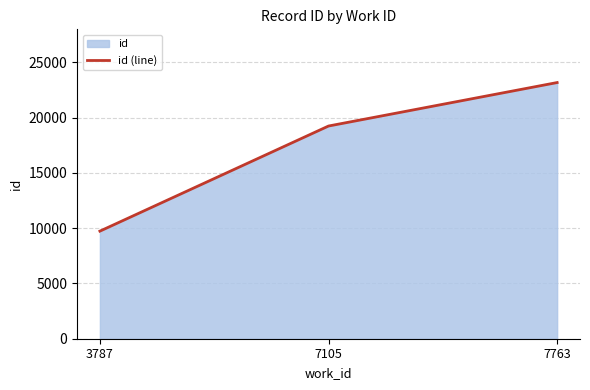

The value at 7105 is 19249. True or false?

True